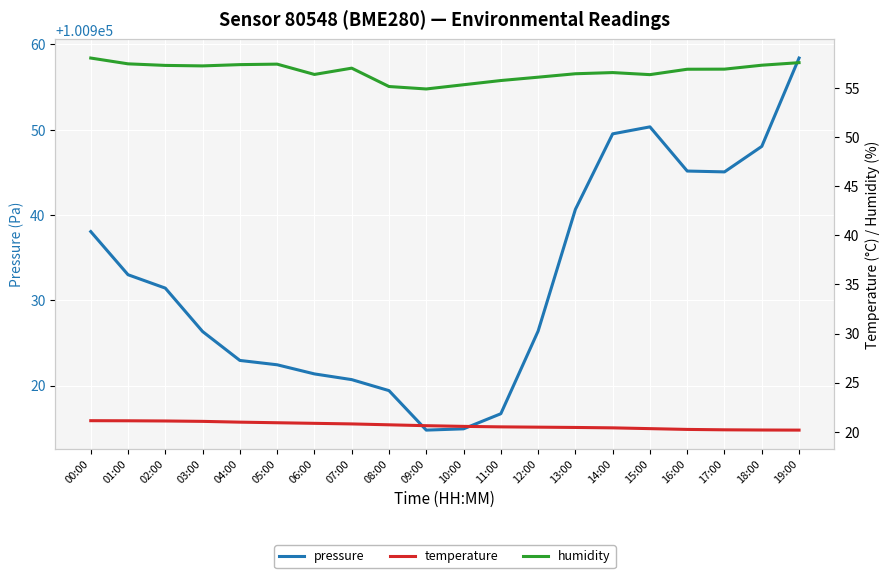

Reading left to right, extract all data points from this chart.

pressure: 100938.1	100933.0	100931.4	100926.3	100922.9	100922.4	100921.4	100920.7	100919.4	100914.8	100914.9	100916.7	100926.4	100940.6	100949.5	100950.3	100945.1	100945.1	100948.0	100958.4
temperature: 21.1	21.1	21.1	21.1	21.0	20.9	20.9	20.8	20.7	20.6	20.5	20.5	20.5	20.4	20.4	20.3	20.2	20.2	20.2	20.2
humidity: 58.1	57.5	57.3	57.3	57.4	57.4	56.4	57.0	55.2	54.9	55.3	55.8	56.1	56.5	56.6	56.4	56.9	56.9	57.3	57.6